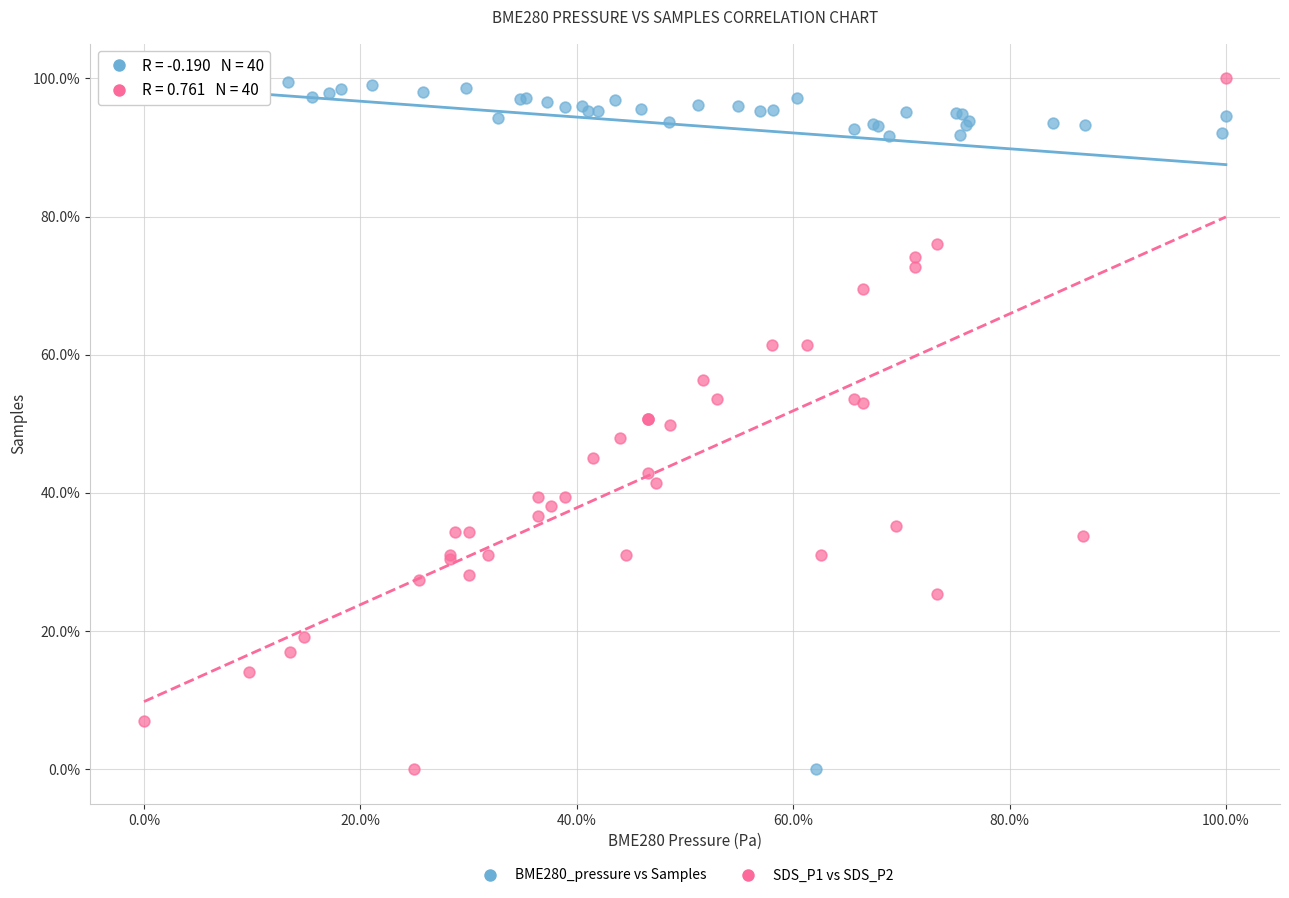

What are all the series names shown in the legend?

BME280_pressure vs Samples, SDS_P1 vs SDS_P2